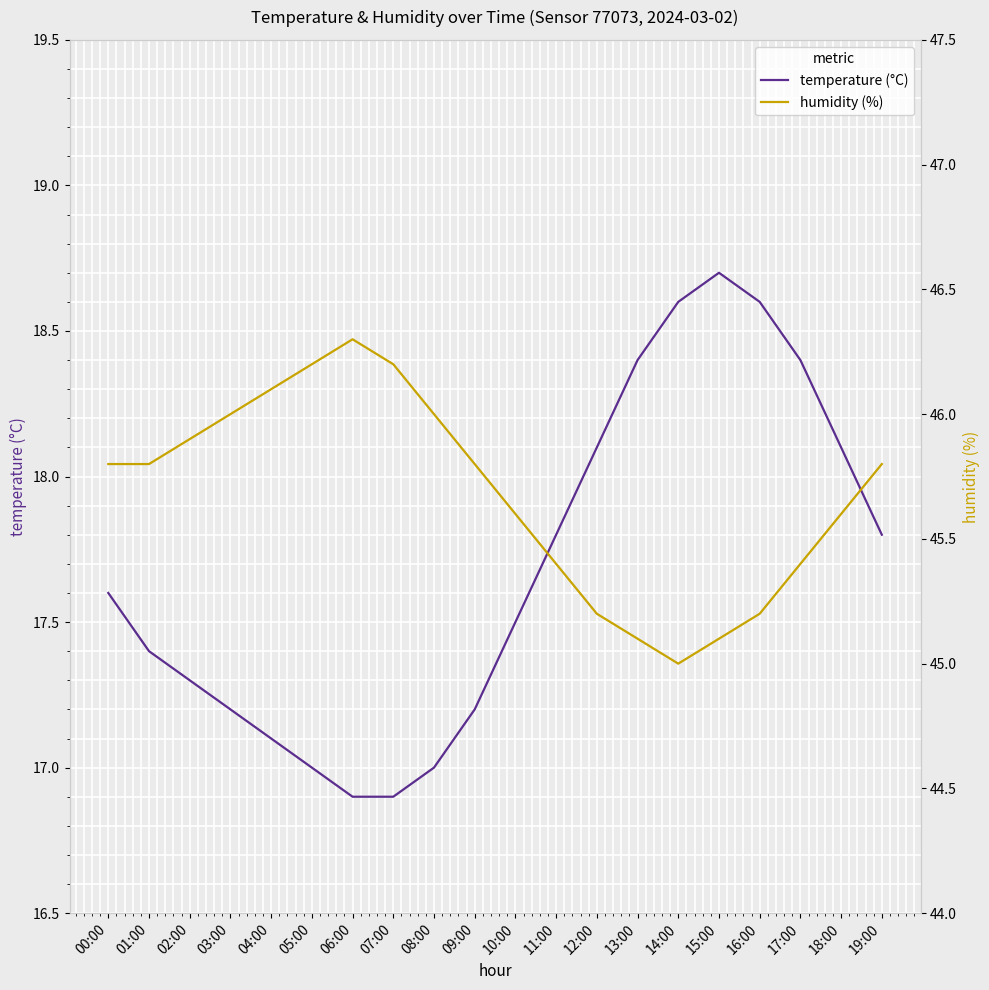

Which series changed the most between 02:00 and 18:00?

temperature (°C)